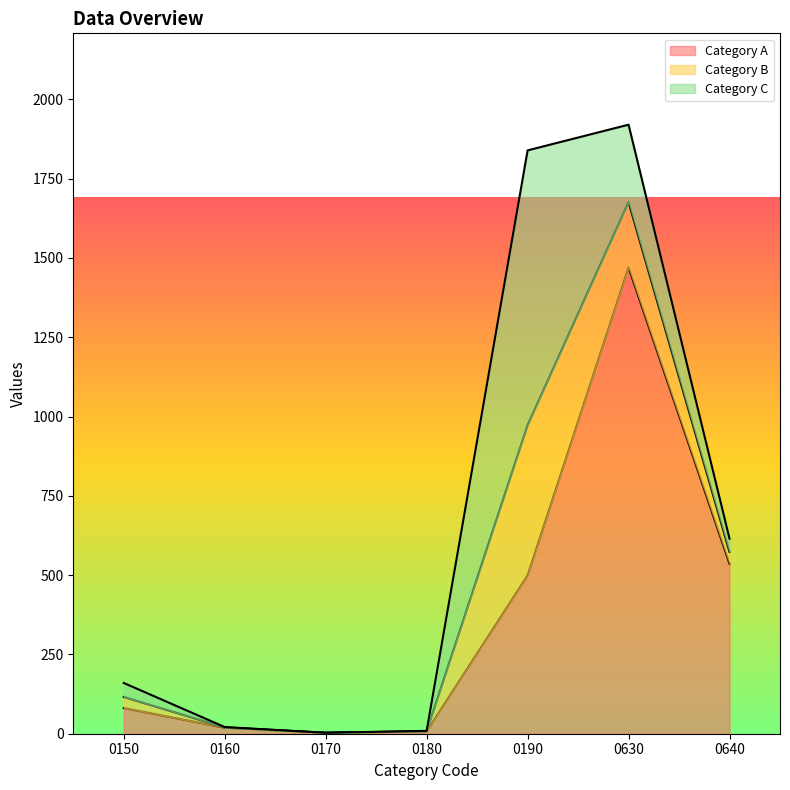

True or false: Category B has more than 2 interior local peaks.

False